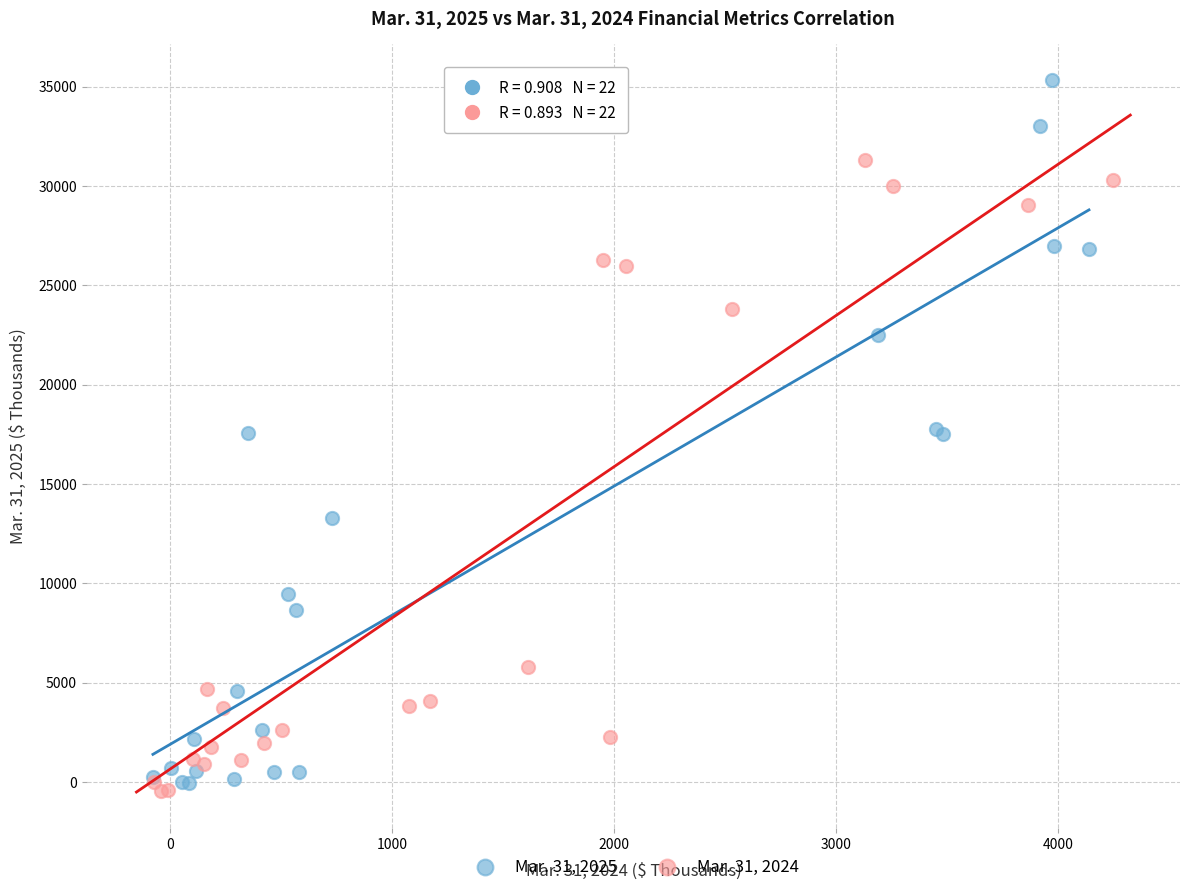

Which series has the widest spread of Y values?

Mar. 31, 2025